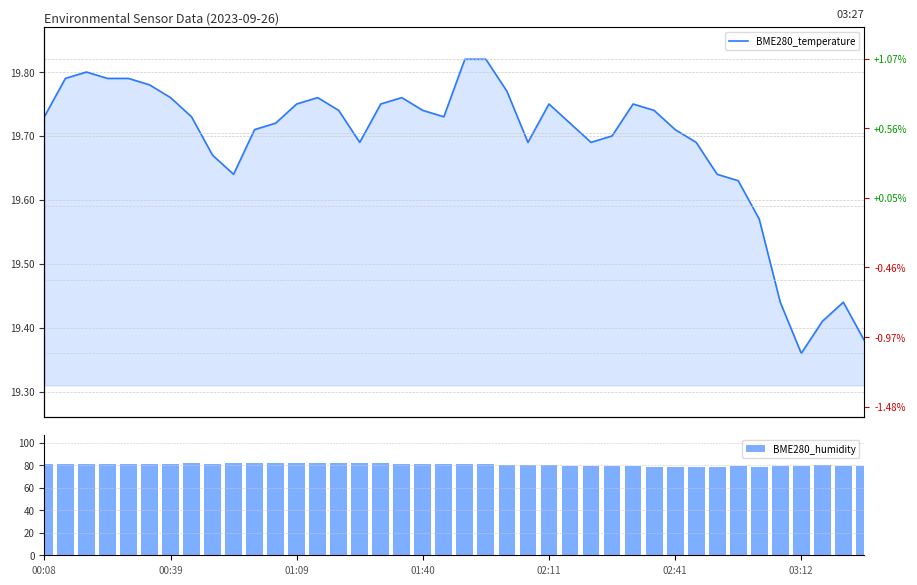

The BME280_humidity series shows 40.3 at 01:40. True or false?

False